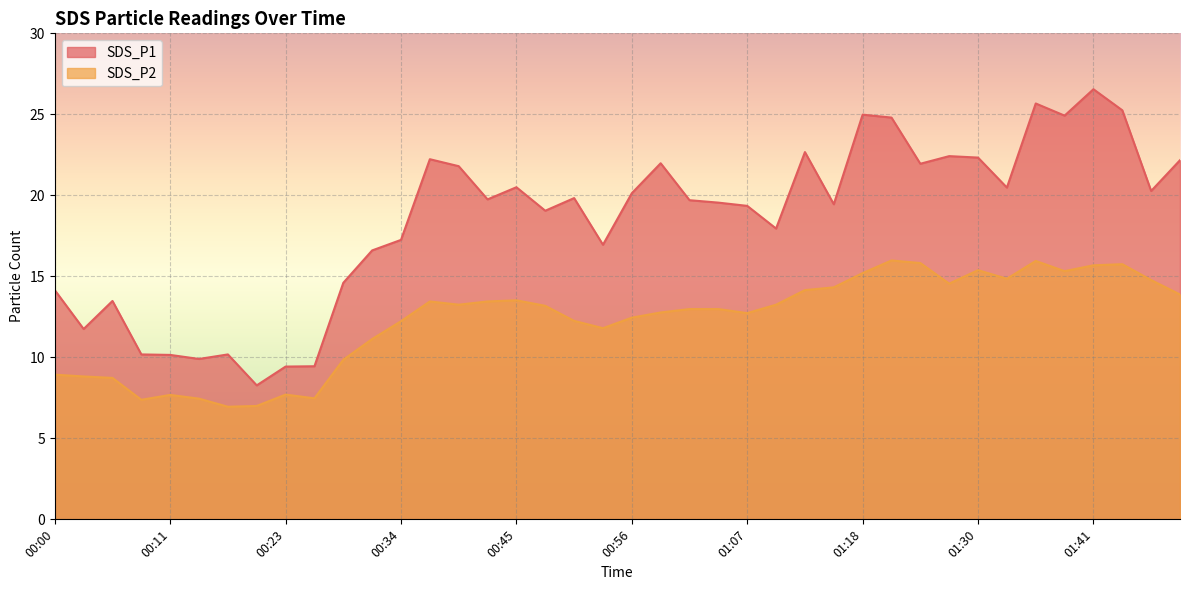

Does the chart display data point markers on the line(s)?

No